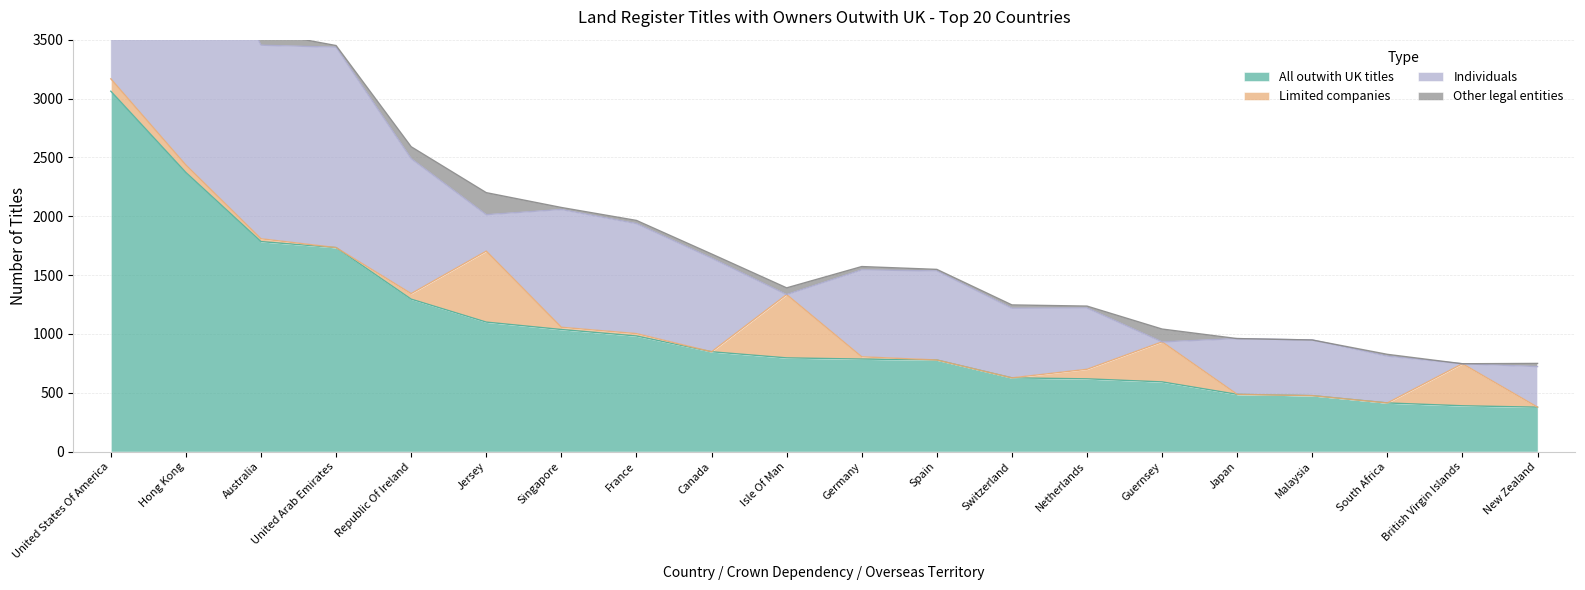

What is the label of the 9th point from the right?

Spain